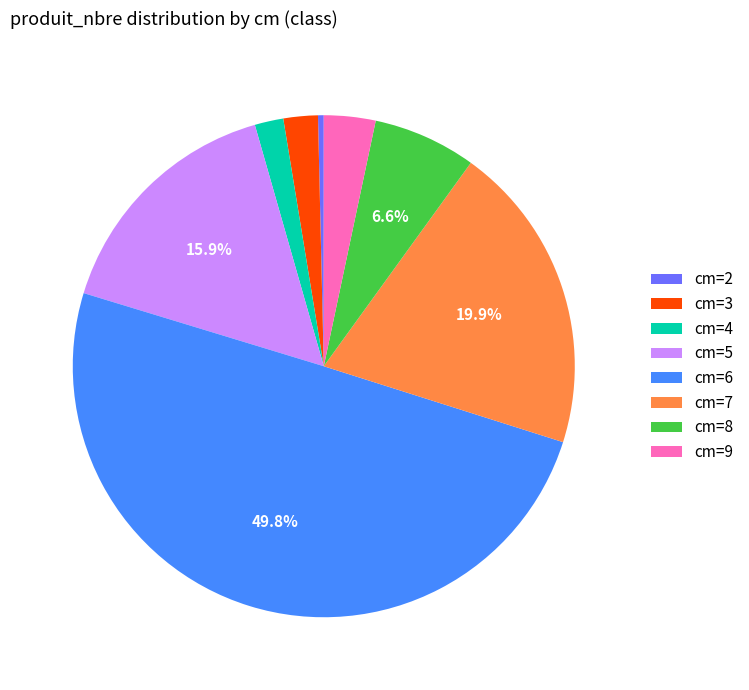

Which category has the smallest portion of the pie?

cm=2